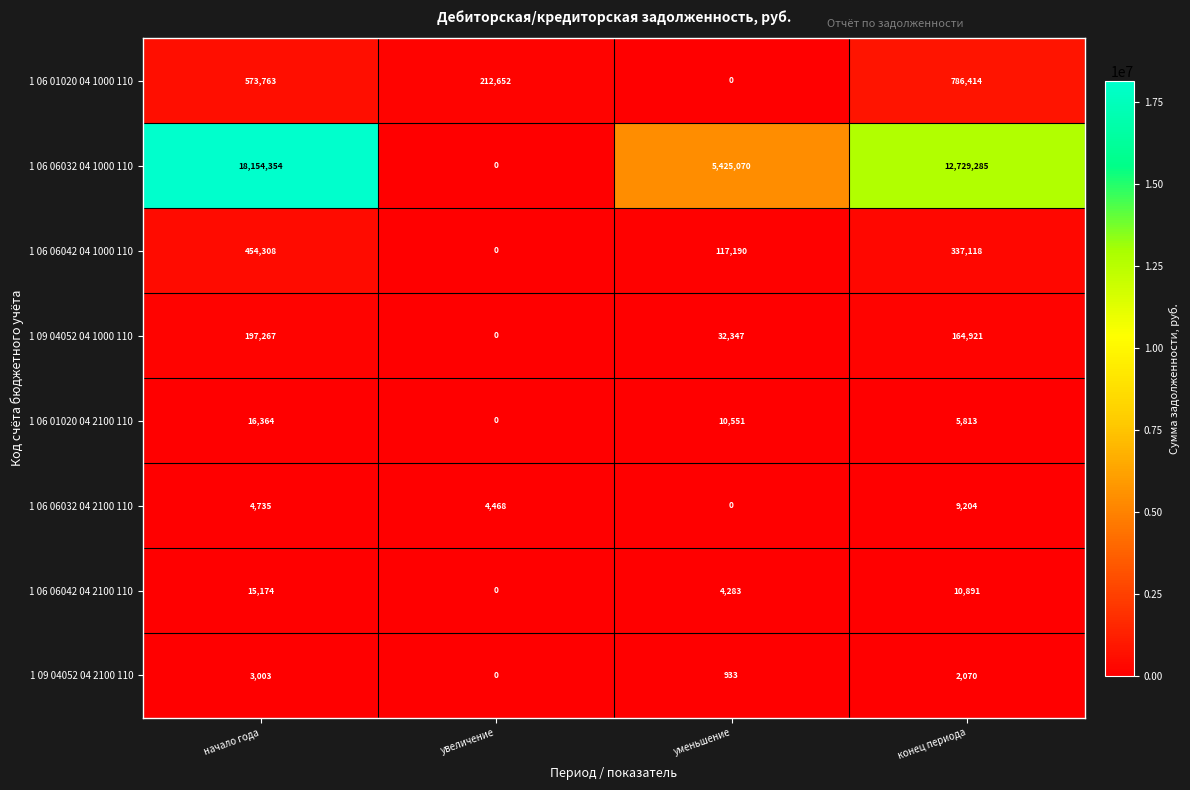

At which label does 1 06 06032 04 1000 110 reach its peak?

начало года